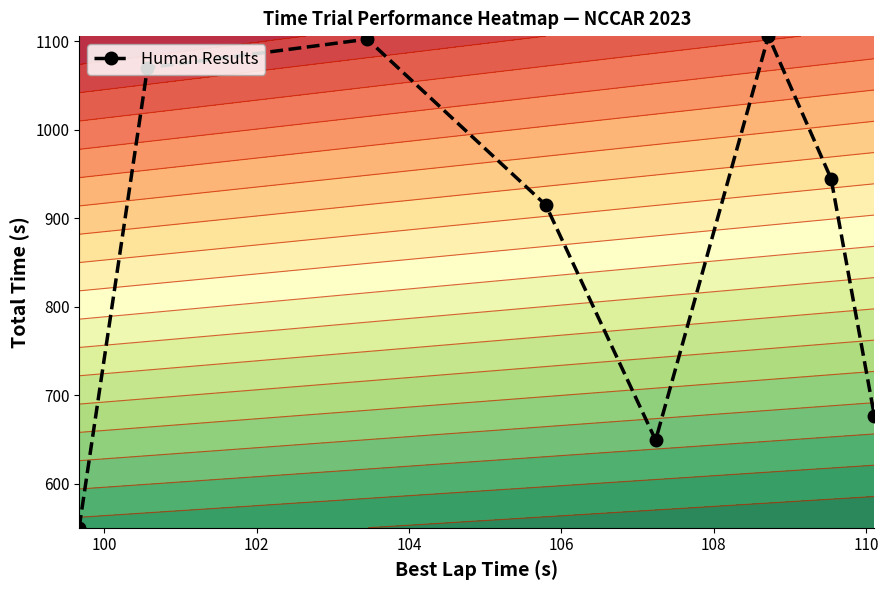

What is the smallest value displayed?

550.2